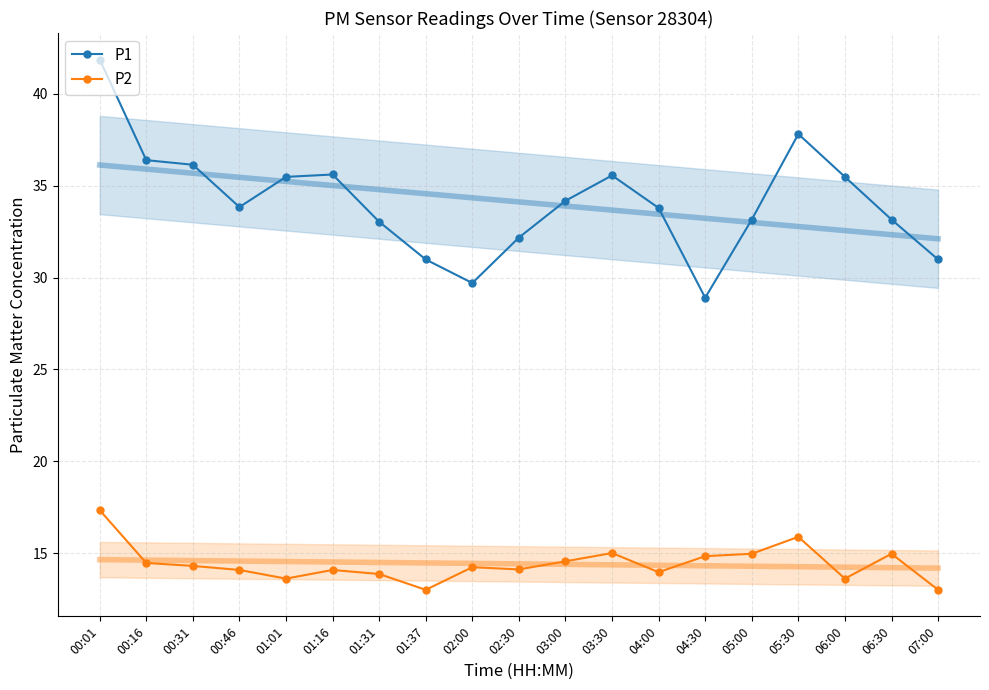

What are all the series names shown in the legend?

P1, P2